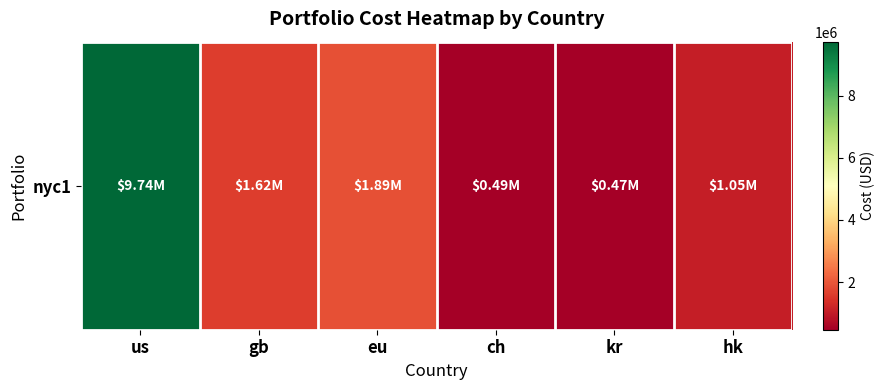

Rank the categories by value from highest to lowest.

us, eu, gb, hk, ch, kr